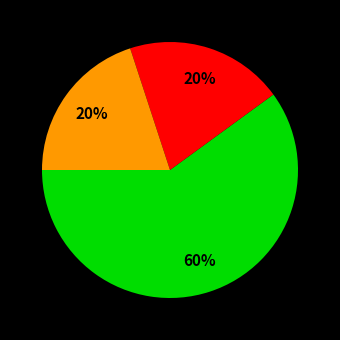

To the nearest percent, what is the difference between the largest and smallest slice percentages?

40%